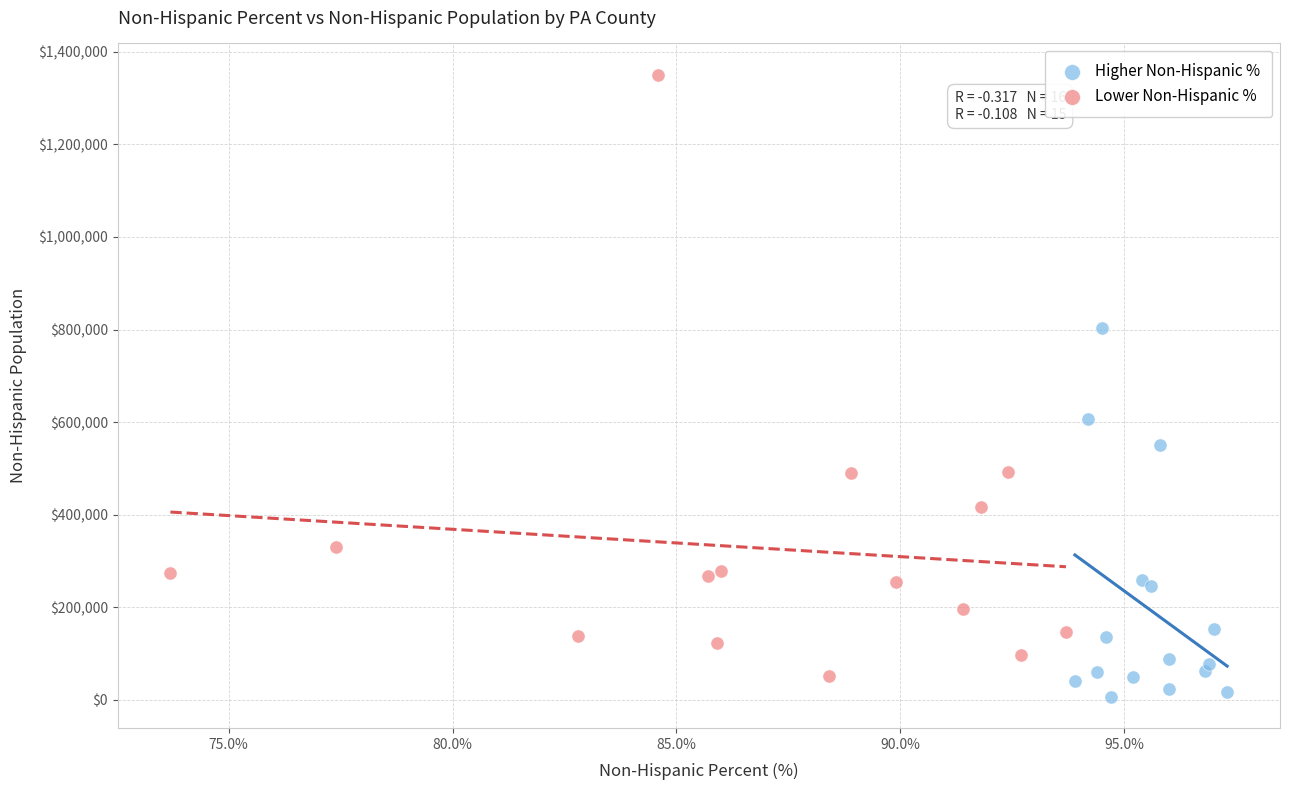

What are all the series names shown in the legend?

Higher Non-Hispanic %, Lower Non-Hispanic %